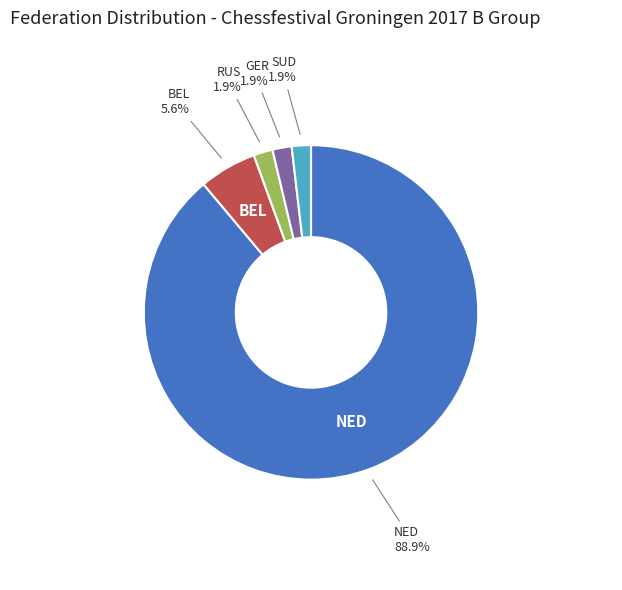

Does any single category account for the majority?

Yes